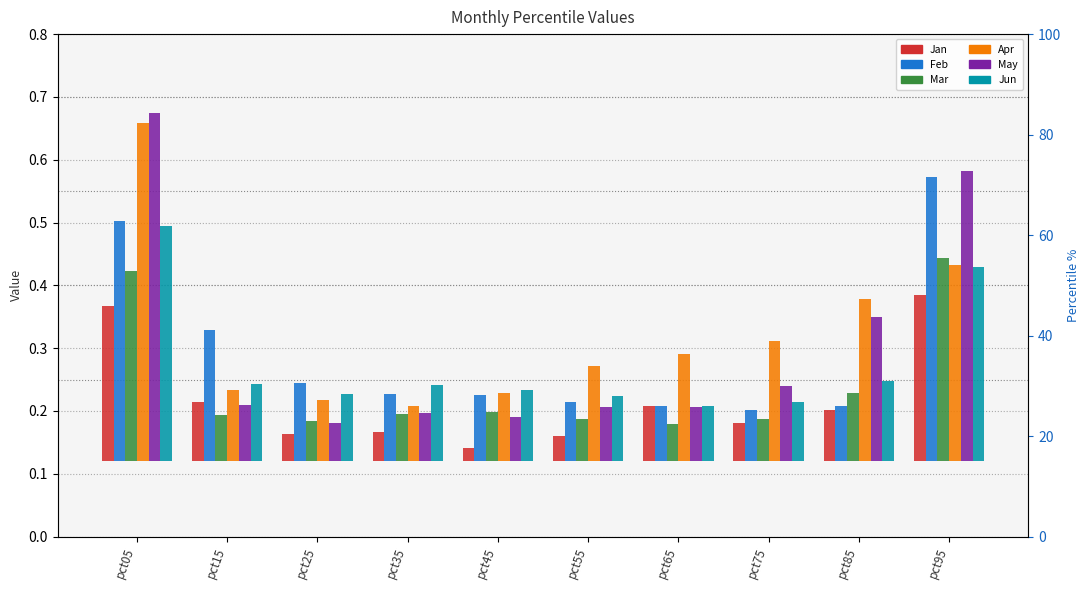

What is the average value of the Feb series?

0.2